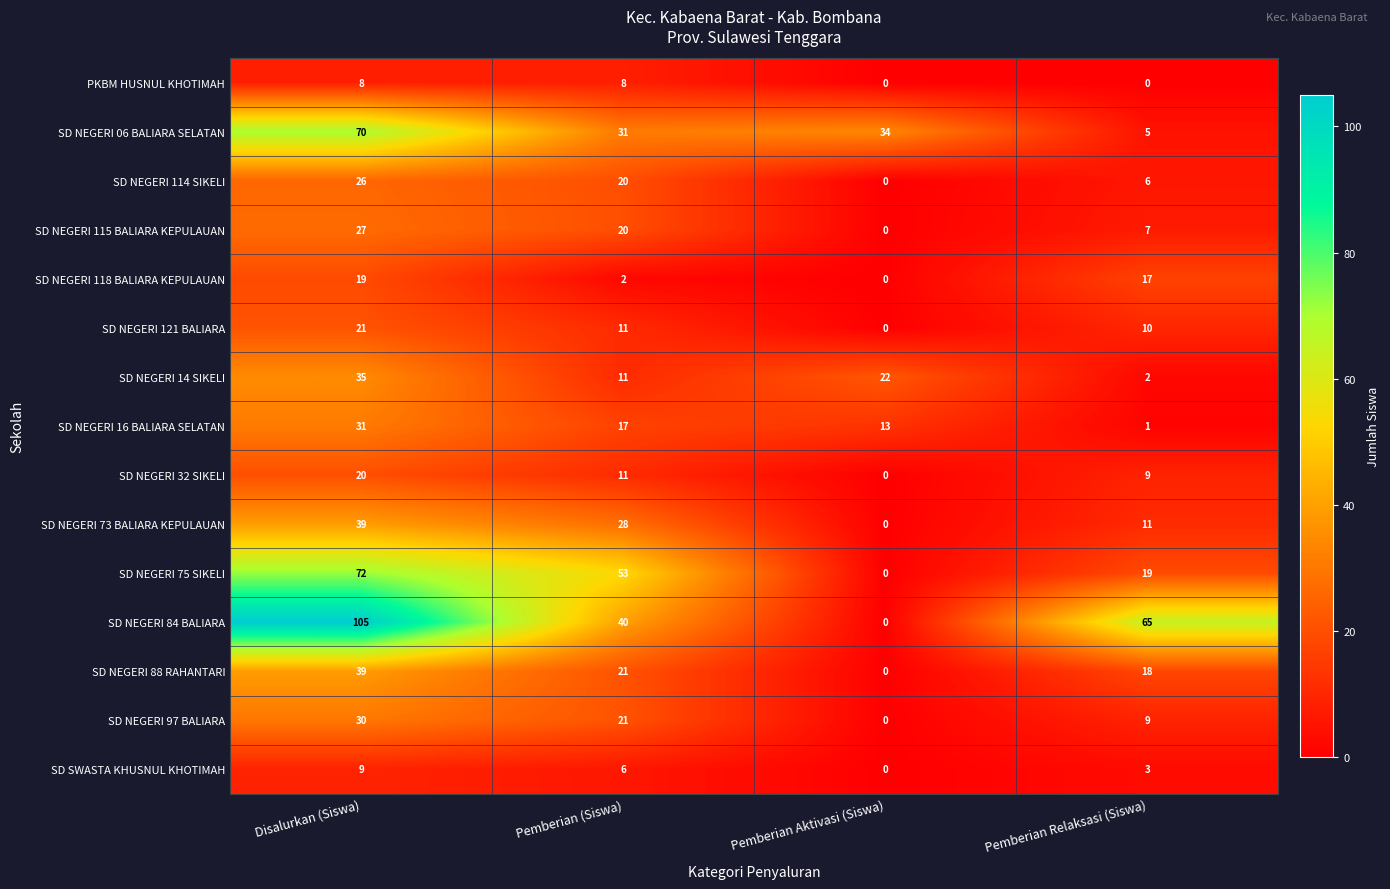

Between Pemberian (Siswa) and Pemberian Aktivasi (Siswa), which series saw the biggest shift?

SD NEGERI 75 SIKELI